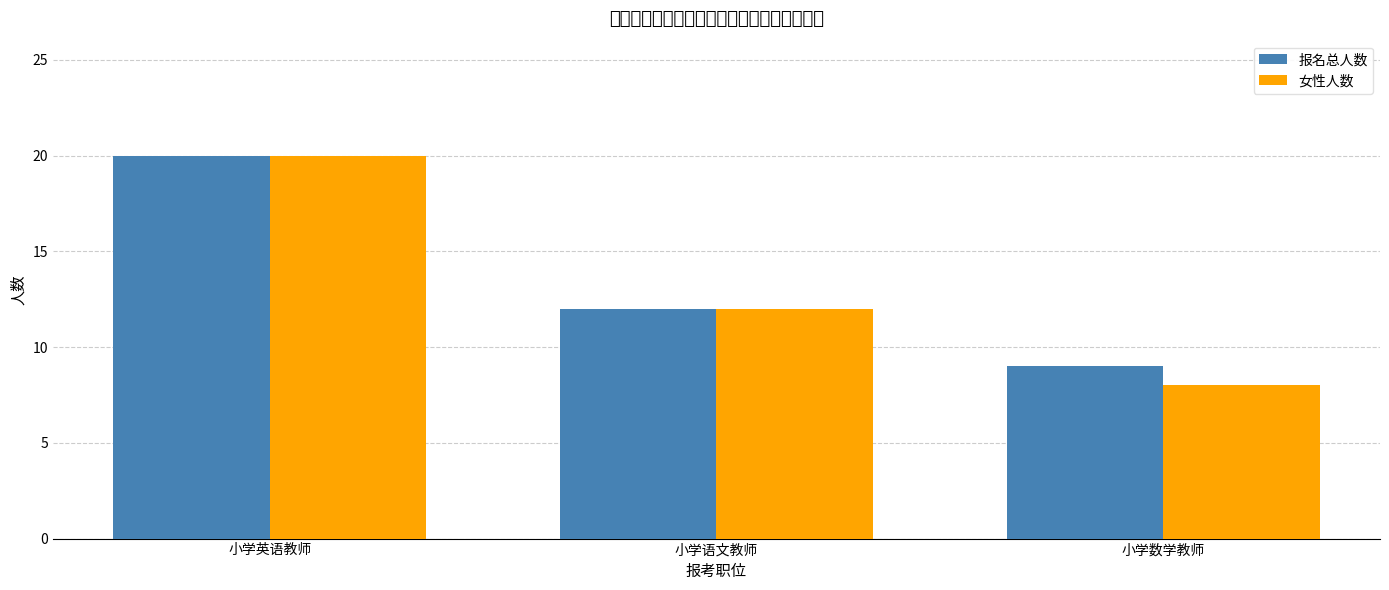

The 女性人数 series shows 5 at 小学语文教师. True or false?

False